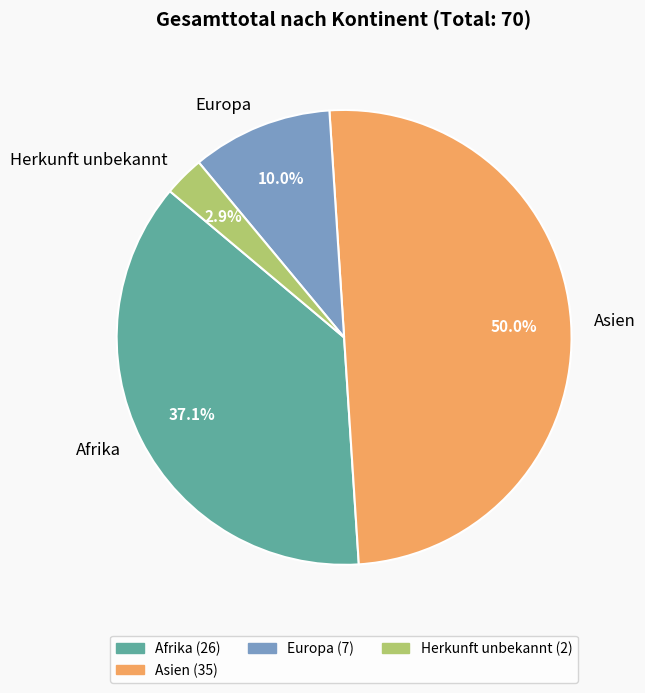

Between Asien and Afrika, which is larger?

Asien